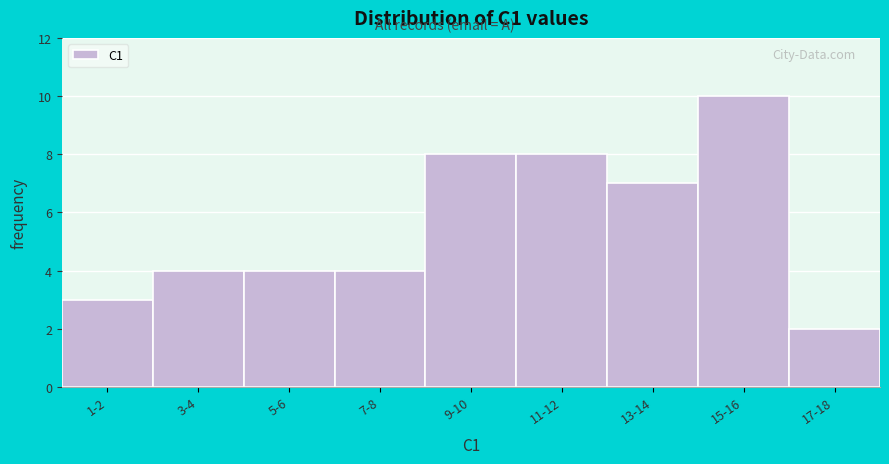

Reading left to right, list all the values displayed in this chart.

1-2=3	3-4=4	5-6=4	7-8=4	9-10=8	11-12=8	13-14=7	15-16=10	17-18=2